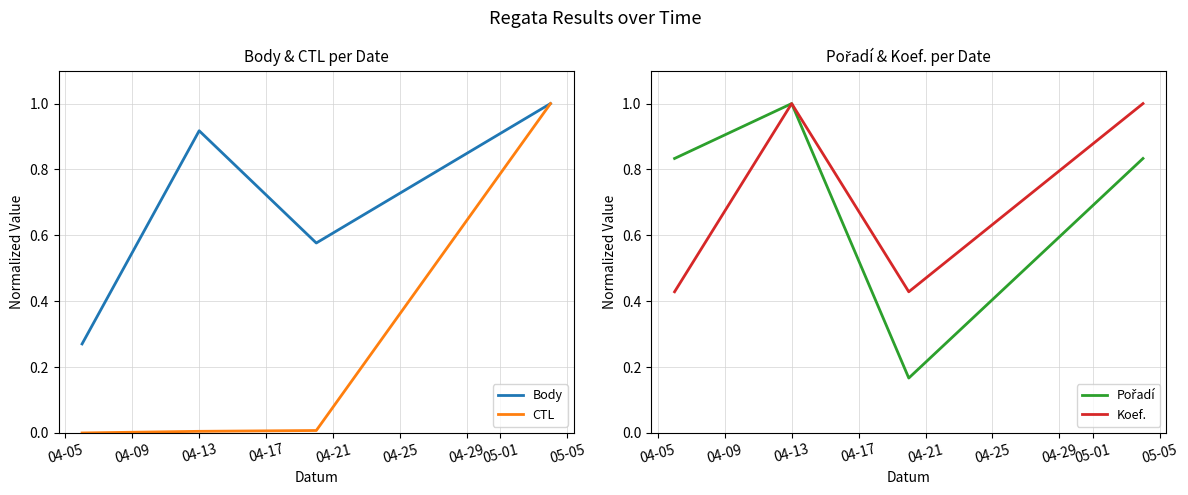

What is the value of the Koef. point at the 1st from the left?

0.4